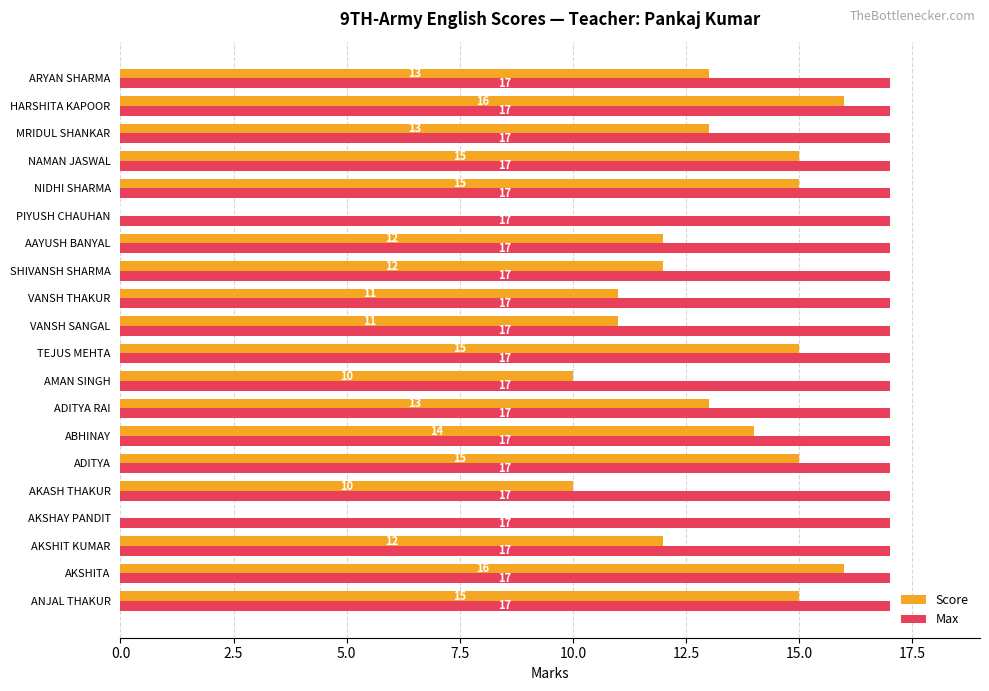

What is the approximate value of Score at ARYAN SHARMA, to the nearest 10?

10